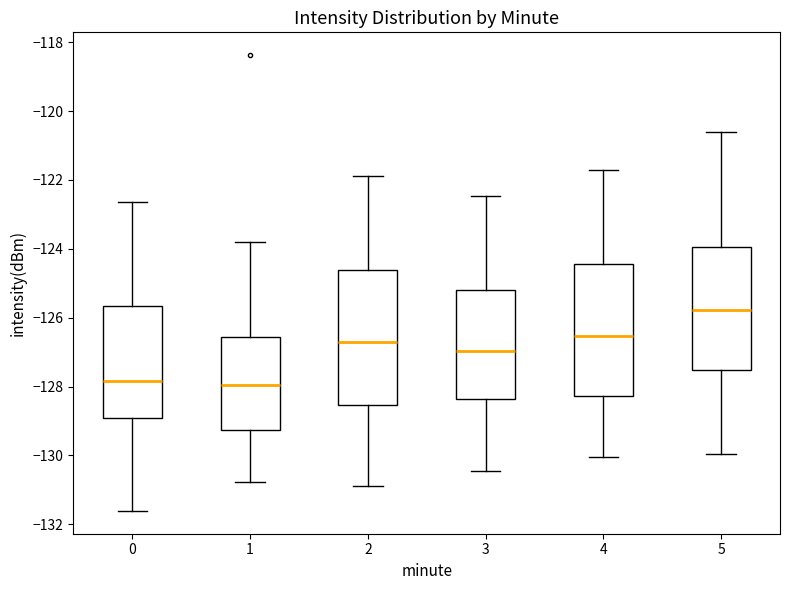

Which box has the highest median line?

5